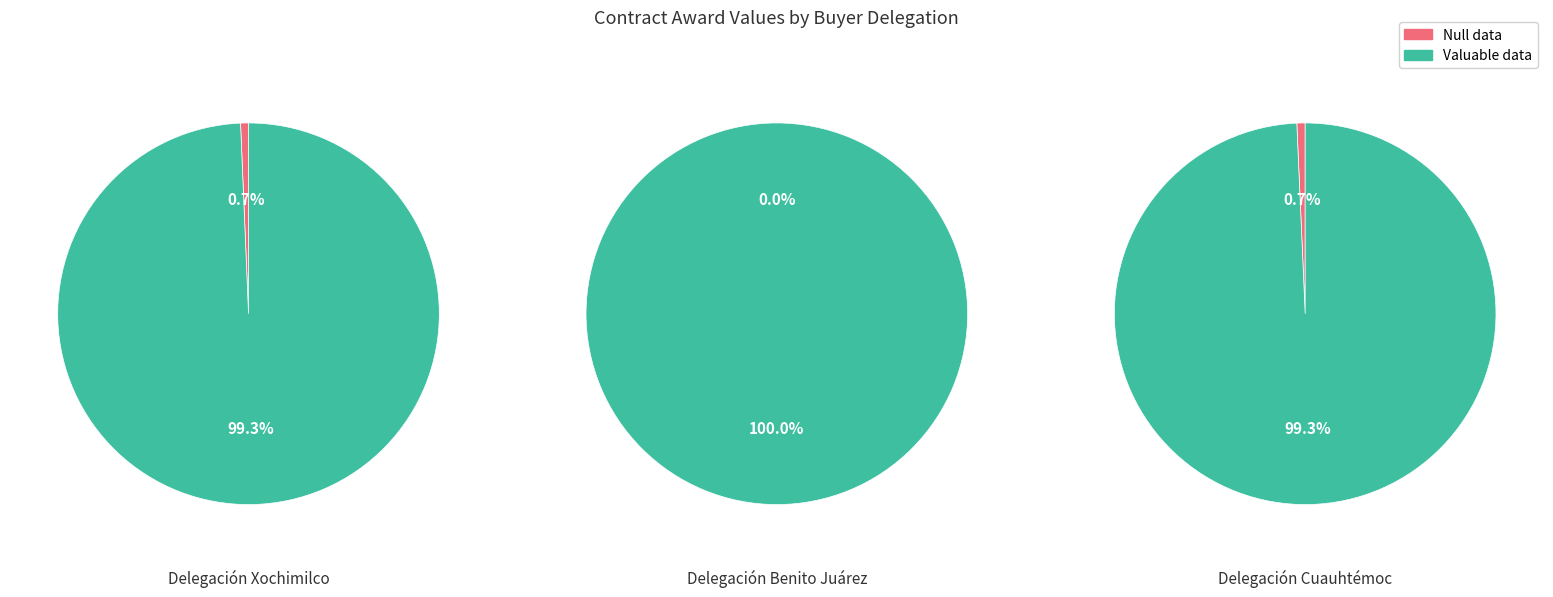

The 0 slice represents 1% of the pie. True or false?

True